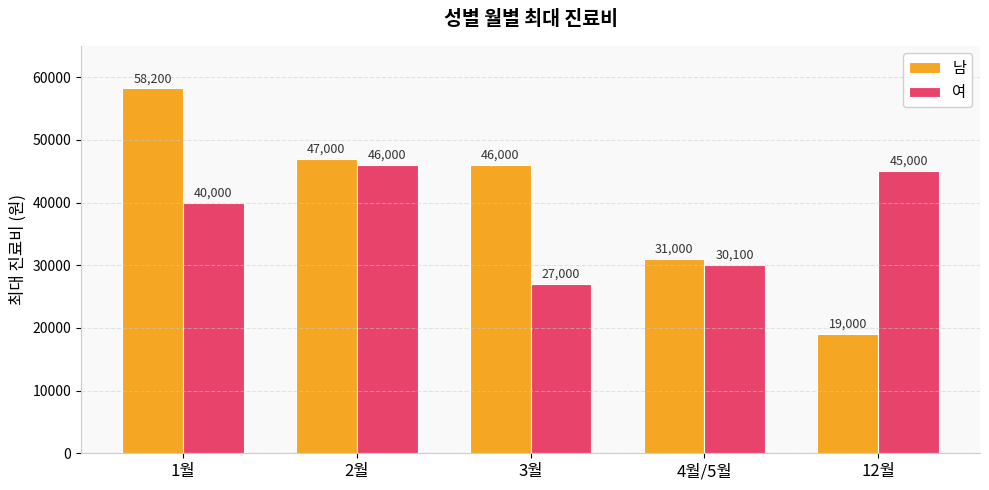

The value of 남 at 2월 is 47000. True or false?

True